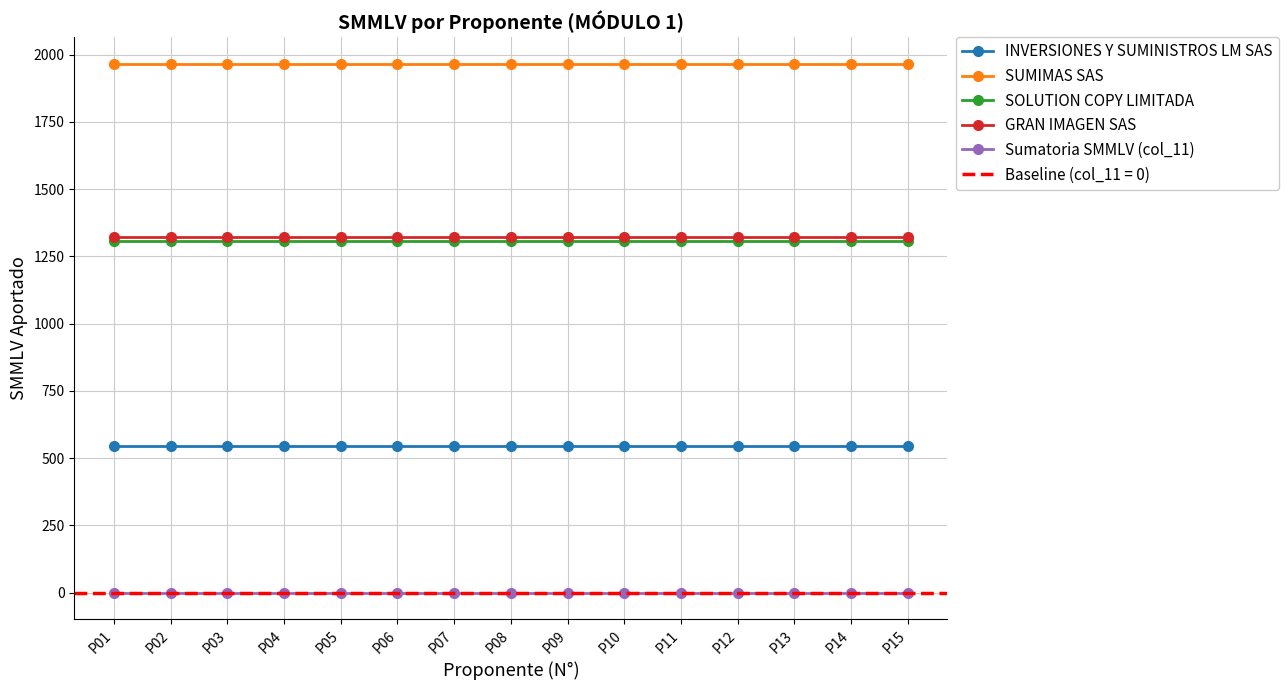

Which has a higher value, P14 or P03?

P14